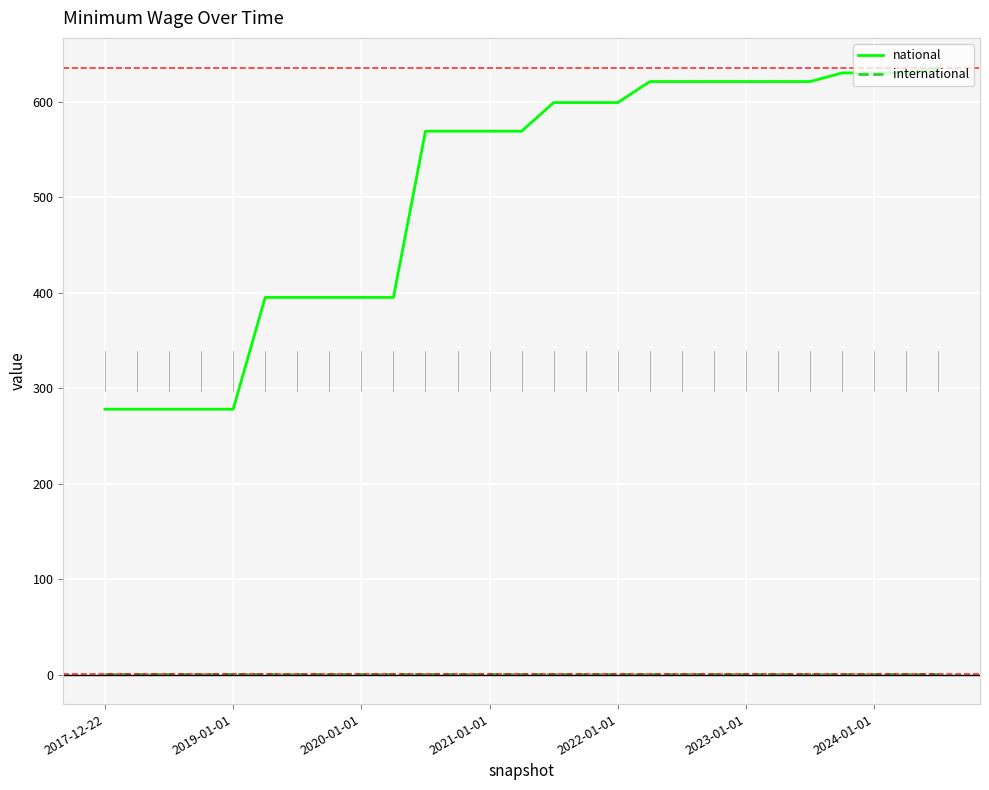

Which series has the largest total across all categories?

national